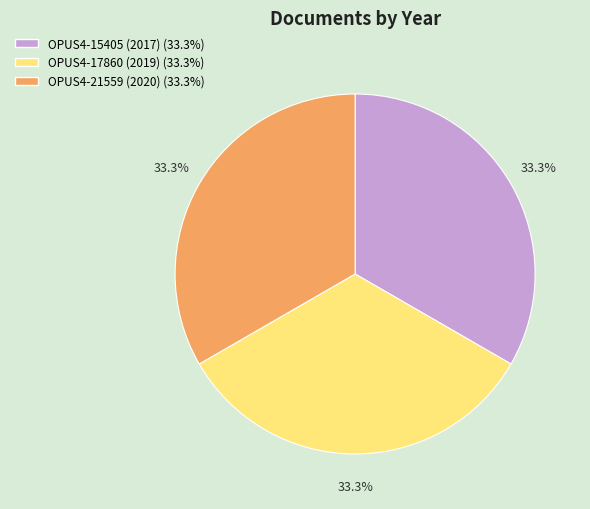

Does OPUS4-17860 (2019) account for over 50% of the chart?

No